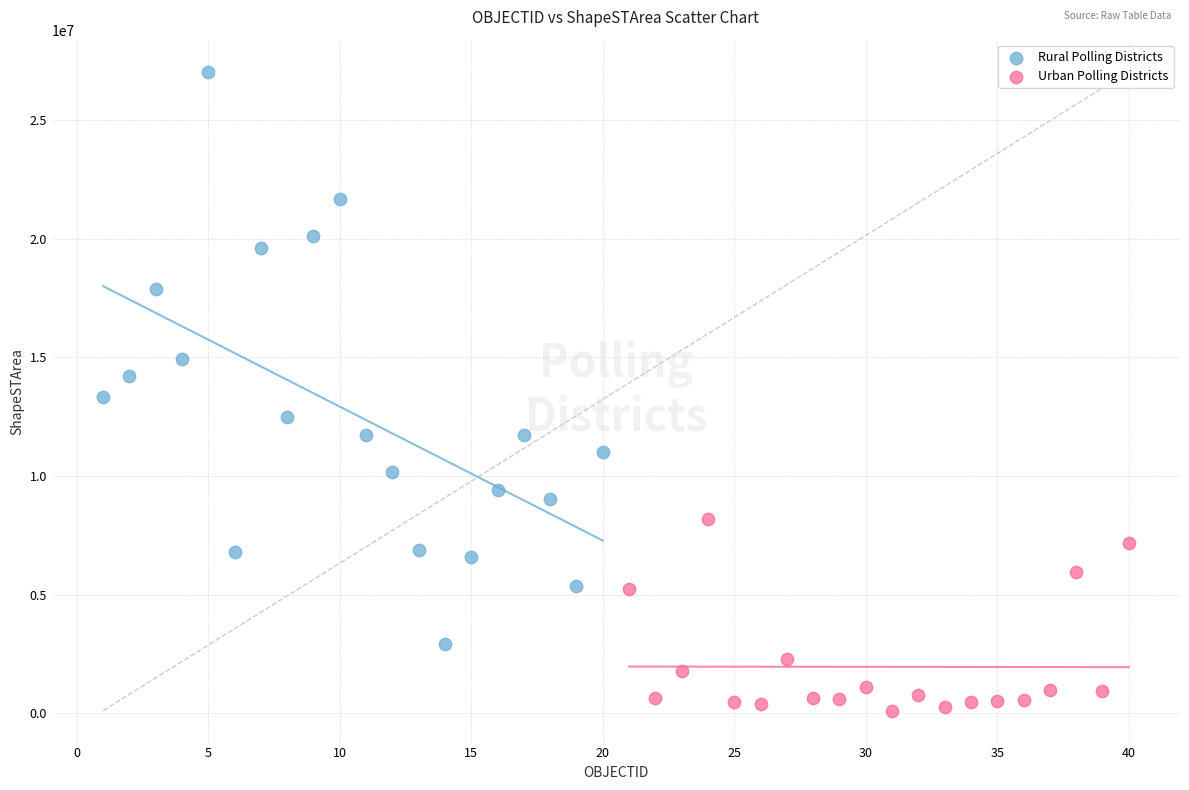

Which series has the widest spread of Y values?

Rural Polling Districts